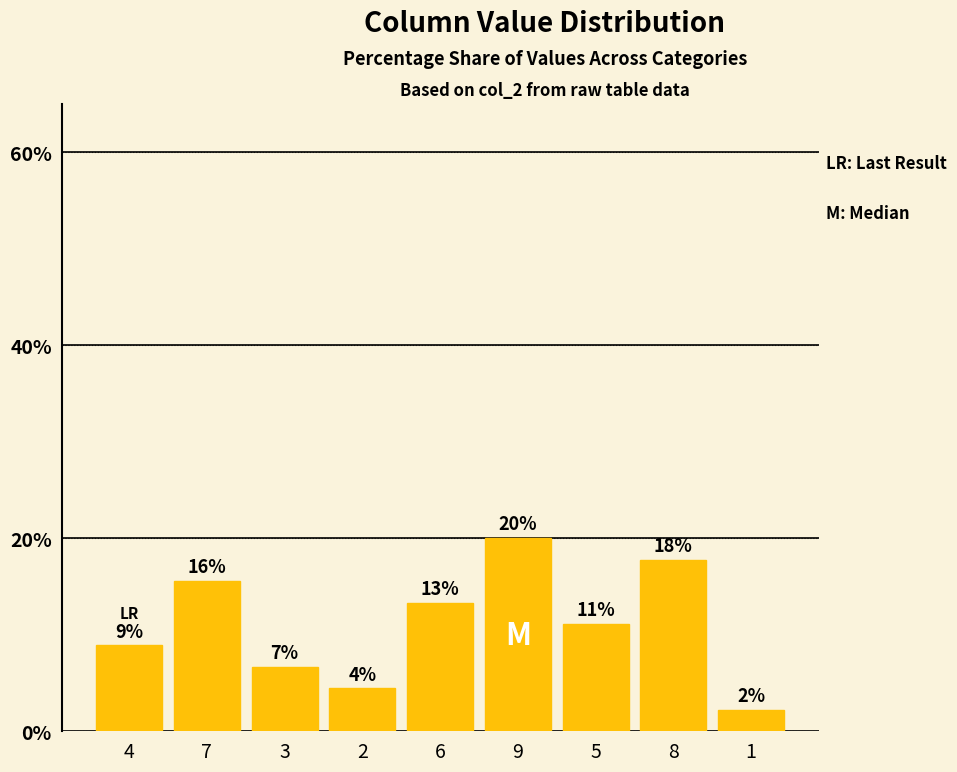

What is the label of the 4th bar from the right?

9